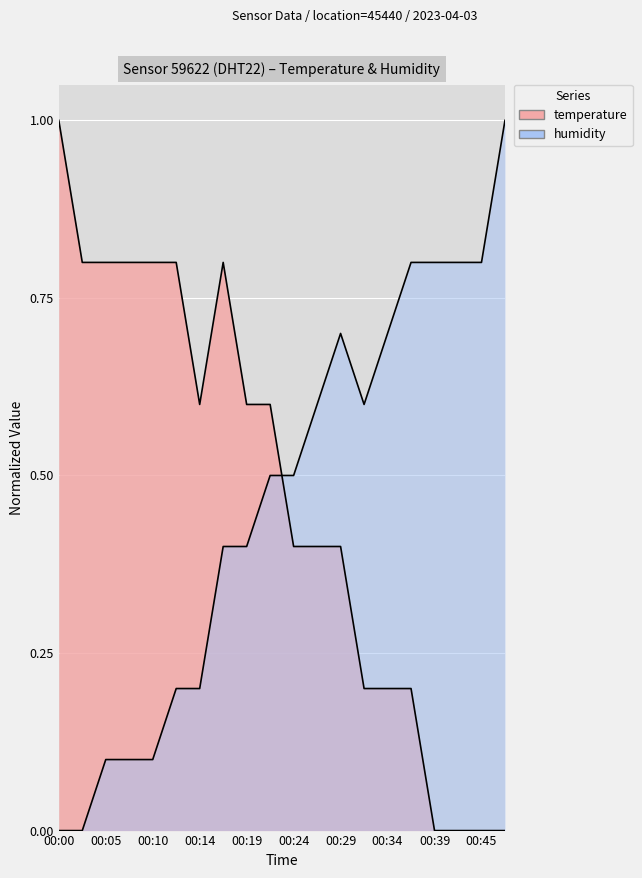

True or false: temperature and humidity intersect in this chart.

True